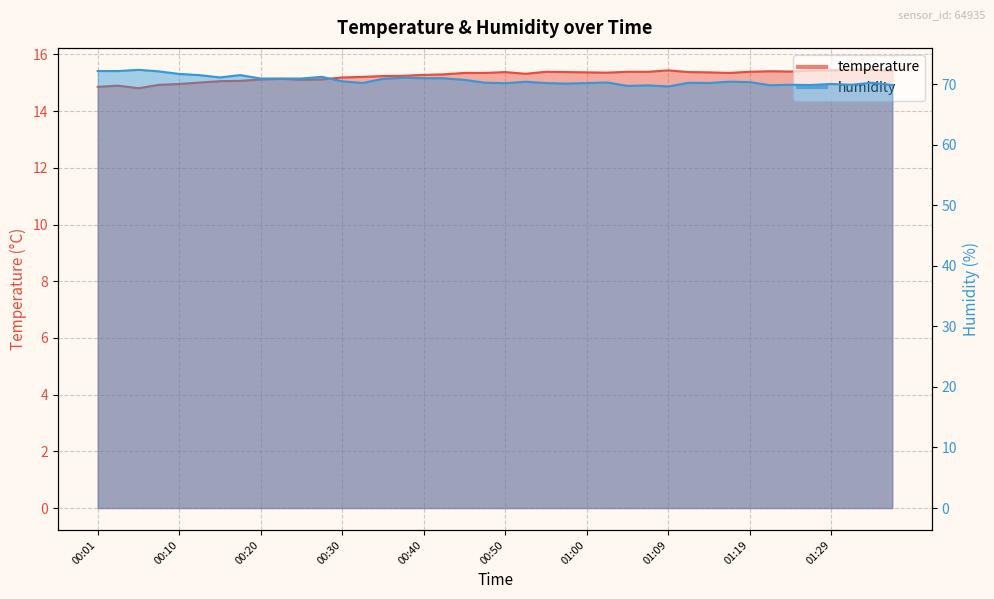

What is the maximum value for temperature?

15.5